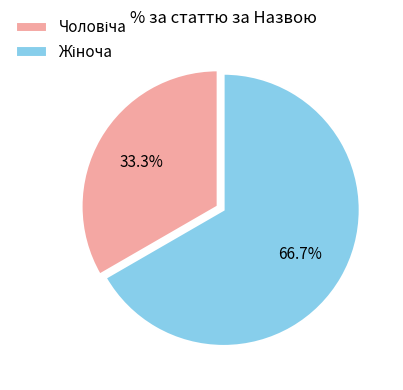

Is there a majority slice in this chart?

Yes